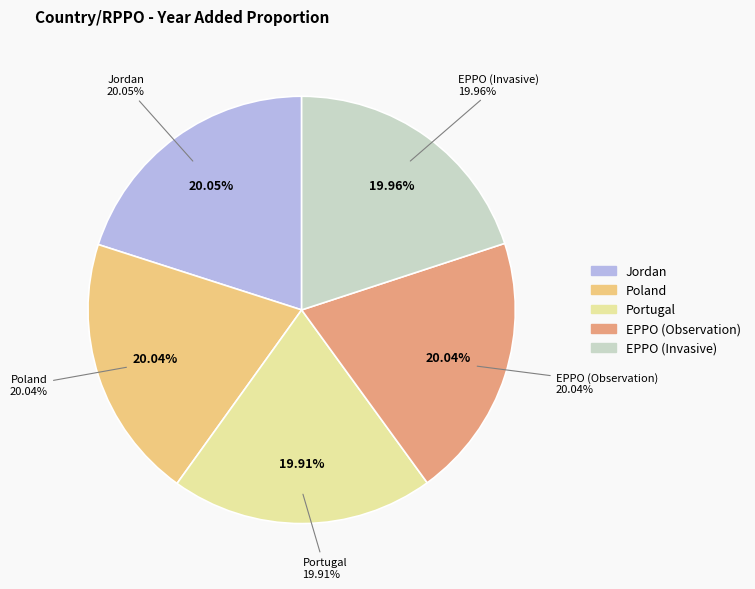

Is Portugal the majority of the pie?

No